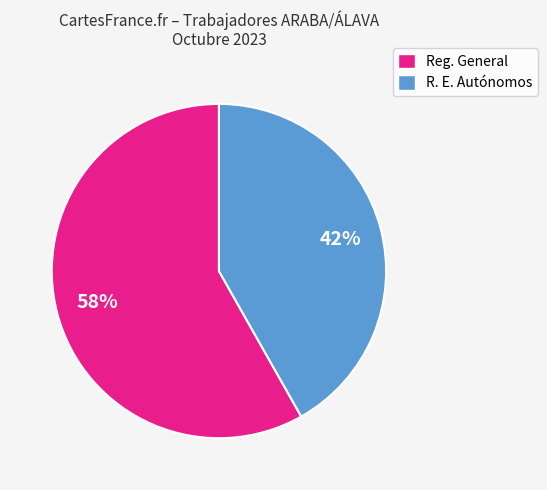

To the nearest percent, what is the average slice percentage?

50%